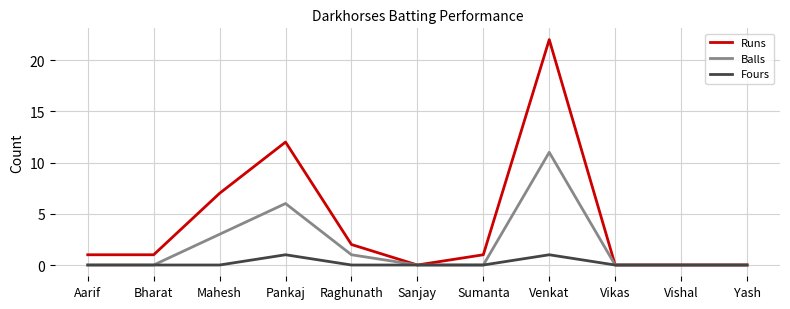

Which series has the largest total across all categories?

Runs